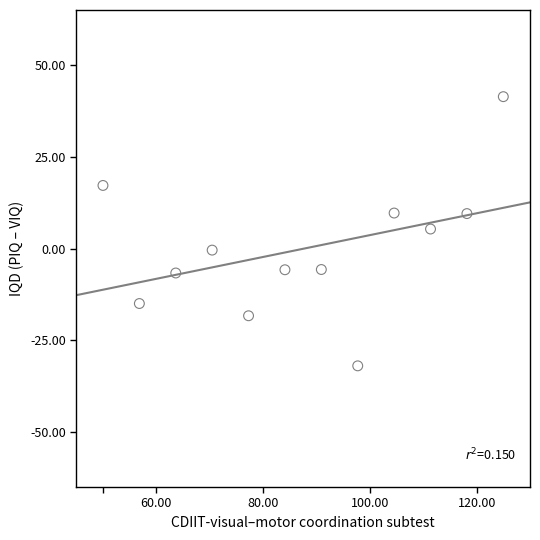

What is the average X value?

87.5